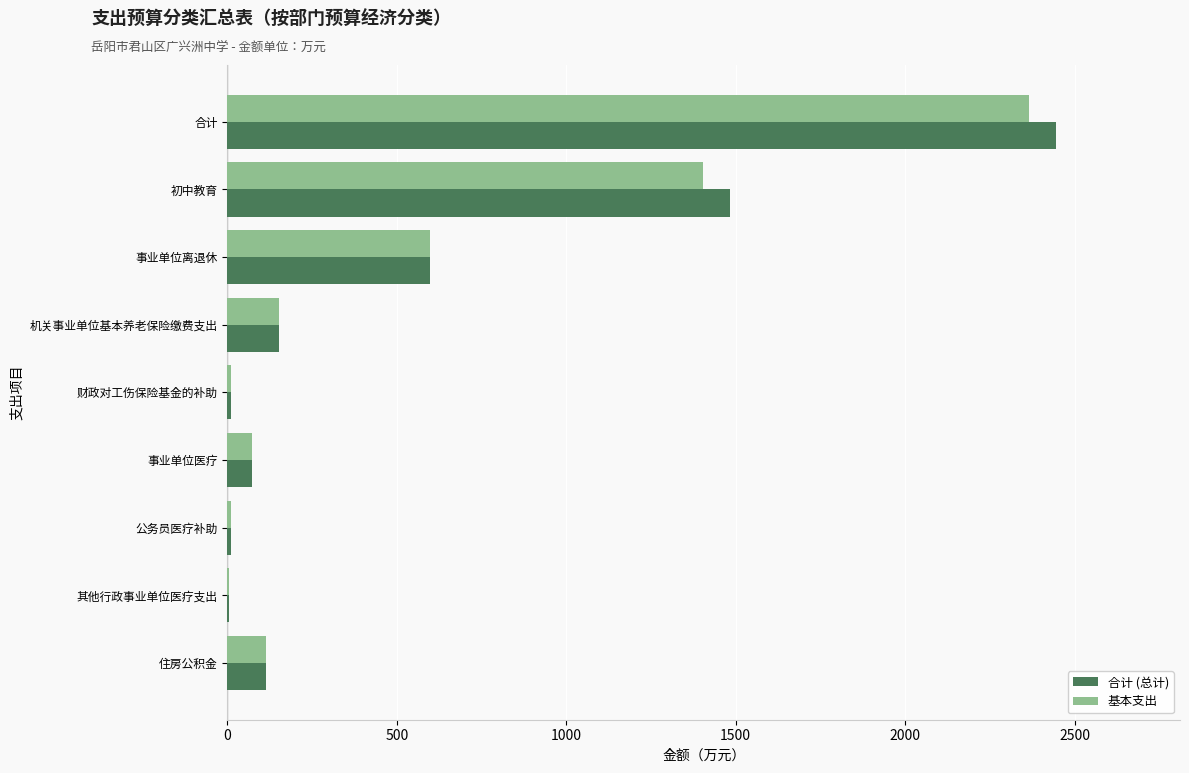

Count the number of data series in this chart.

2